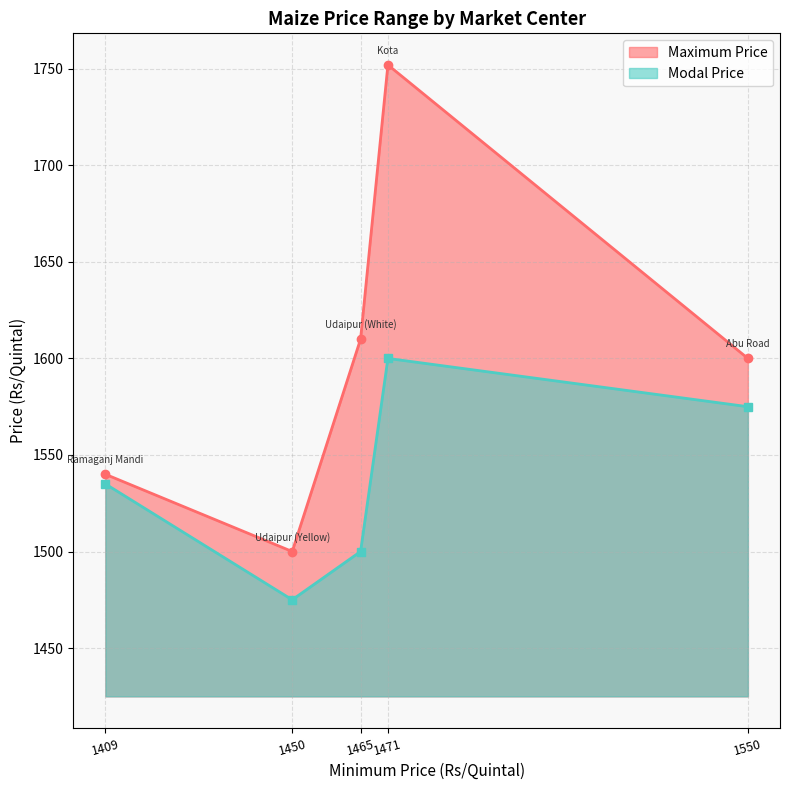

At which label does Maximum Price reach its peak?

1471